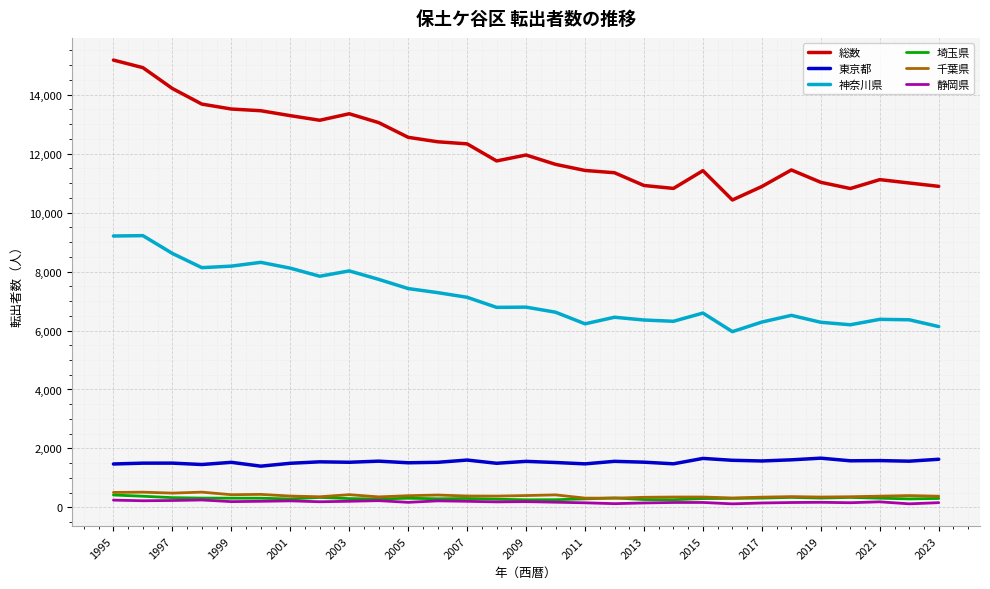

True or false: 神奈川県 and 埼玉県 cross at least once.

False